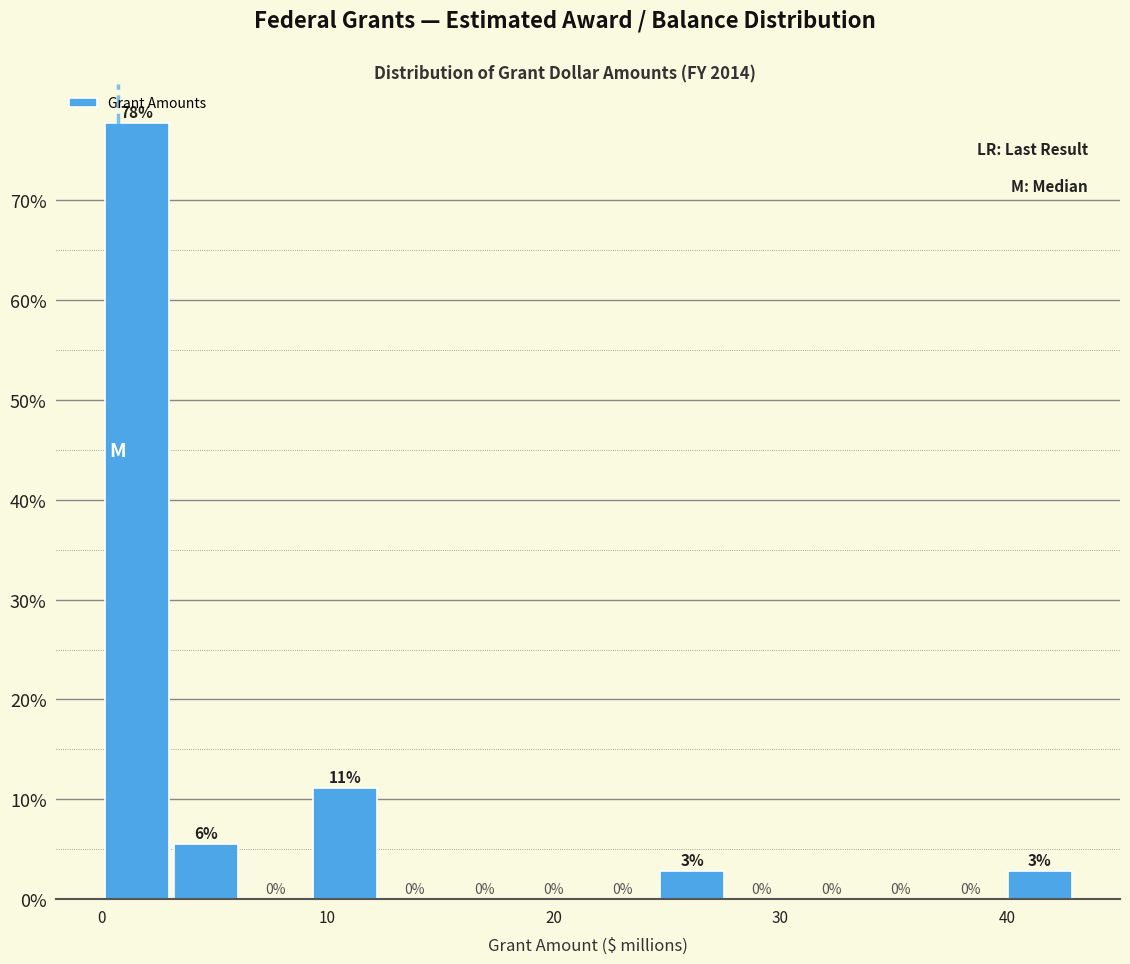

Read against the x-axis, roughly where is the centre of the tallest bar?

2